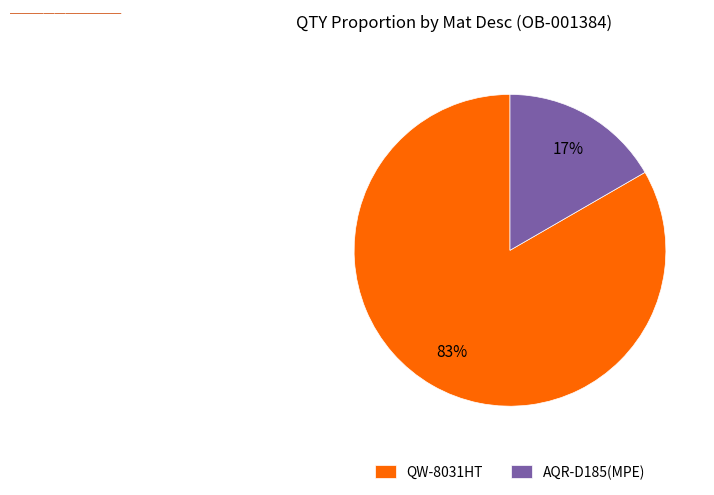

Which category accounts for the majority?

QW-8031HT